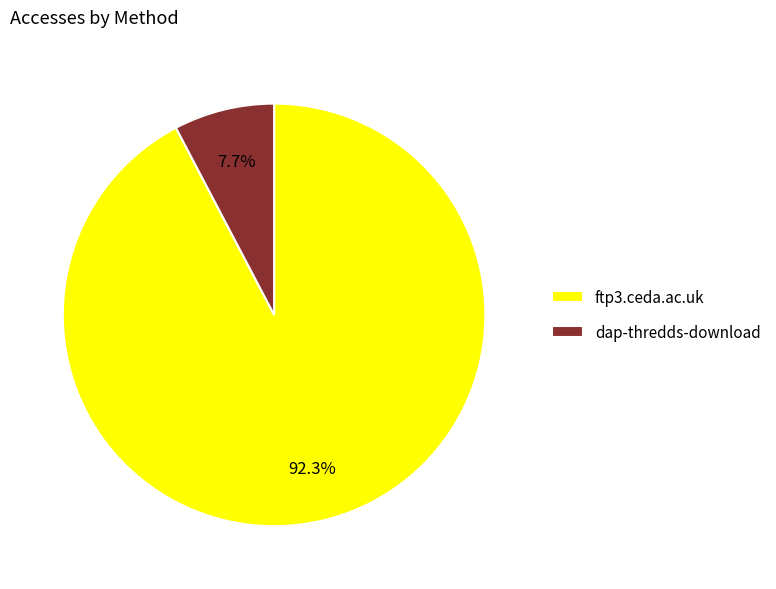

What portion of the pie excludes ftp3.ceda.ac.uk?

7.7%